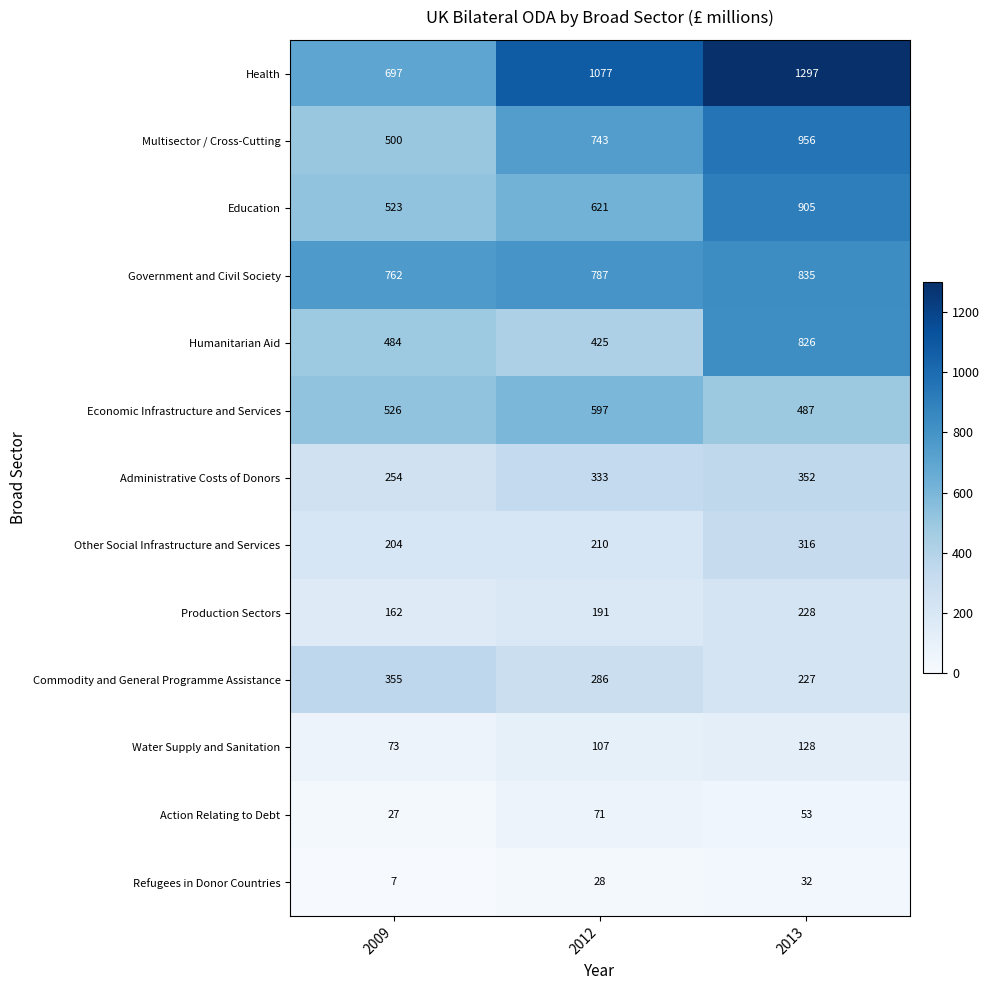

What is the sum of all Production Sectors values?

581